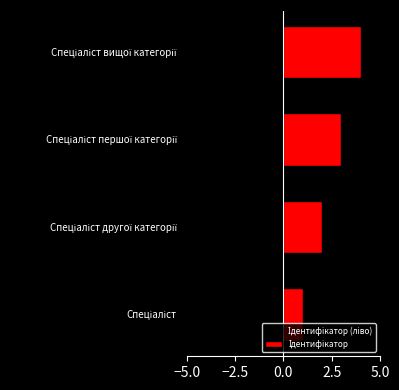

What is the maximum value for Ідентифікатор?

4